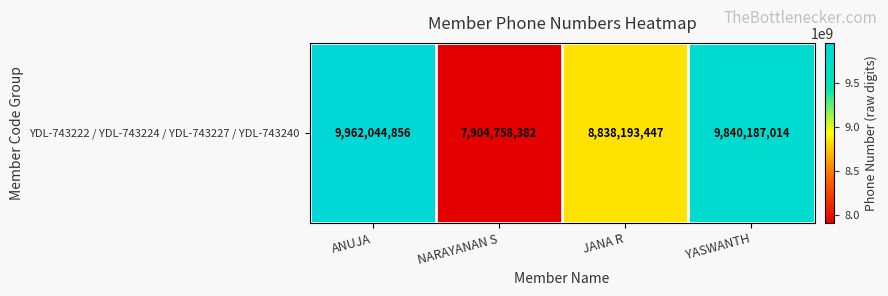

Approximately how many times larger is the value at ANUJA compared to JANA R?

1.1